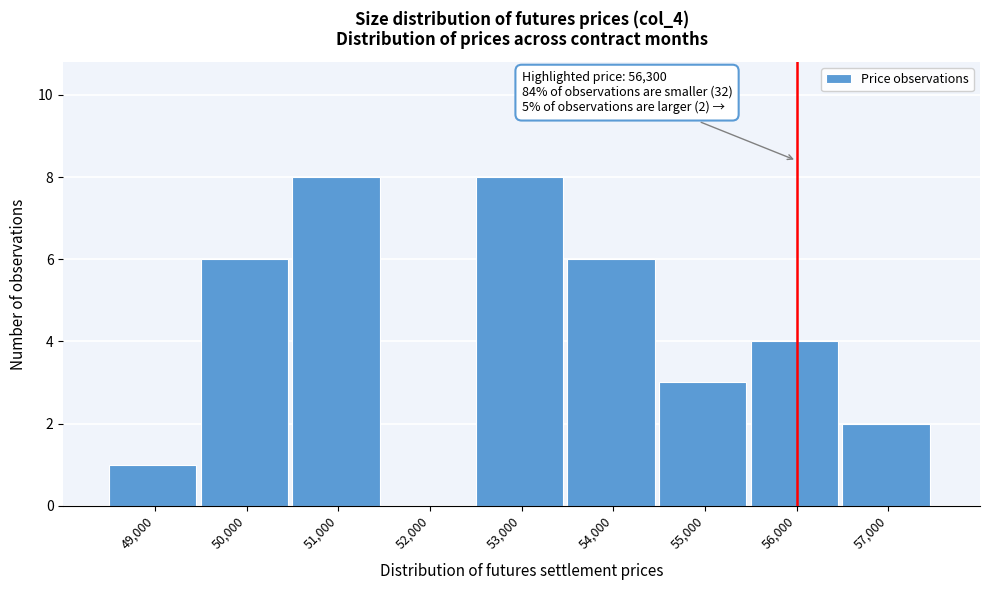

Reading right to left, extract all data points from this chart.

57,000=2	56,000=4	55,000=3	54,000=6	53,000=8	52,000=0	51,000=8	50,000=6	49,000=1